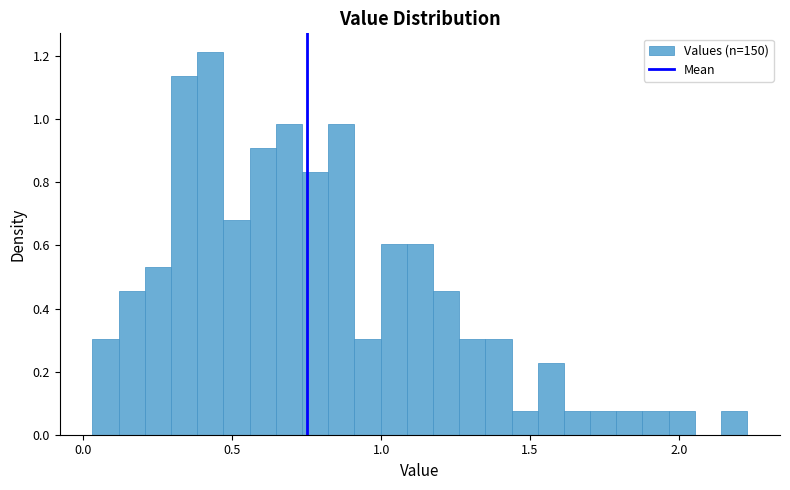

Around what value on the x-axis is the tallest bar? Give the approximate position of its centre, as read against the axis.

0.45